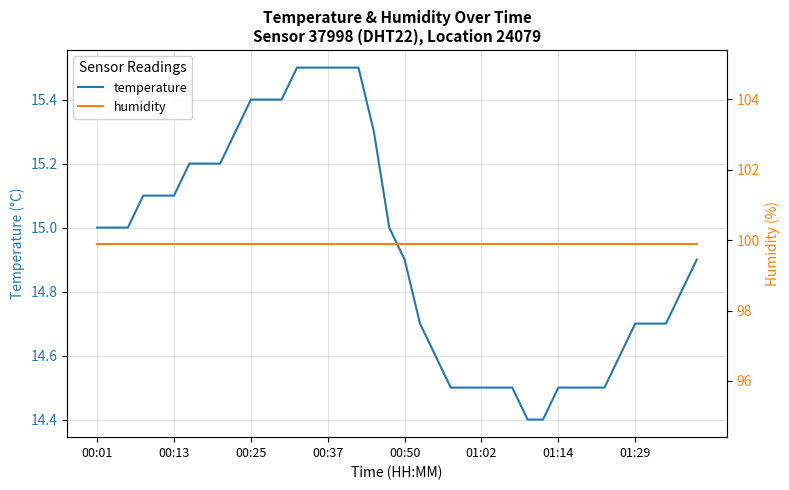

What is the difference between the maximum and minimum values in the temperature series?

1.1